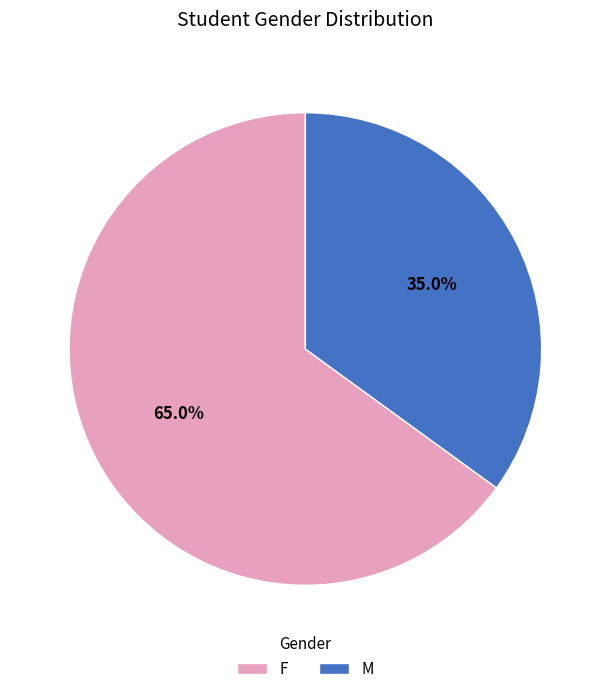

How many segments does this pie chart have?

2